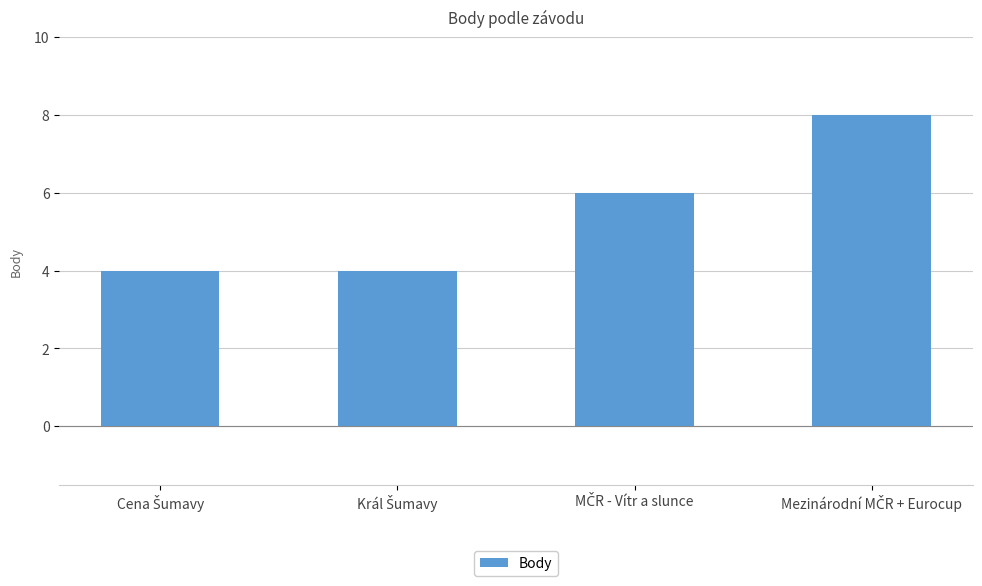

Does the chart contain any negative values?

No